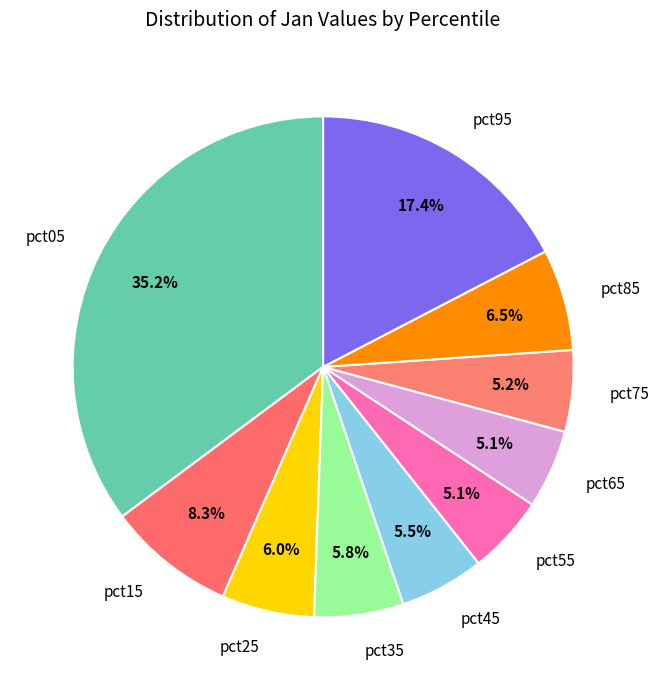

Does any single category account for the majority?

No